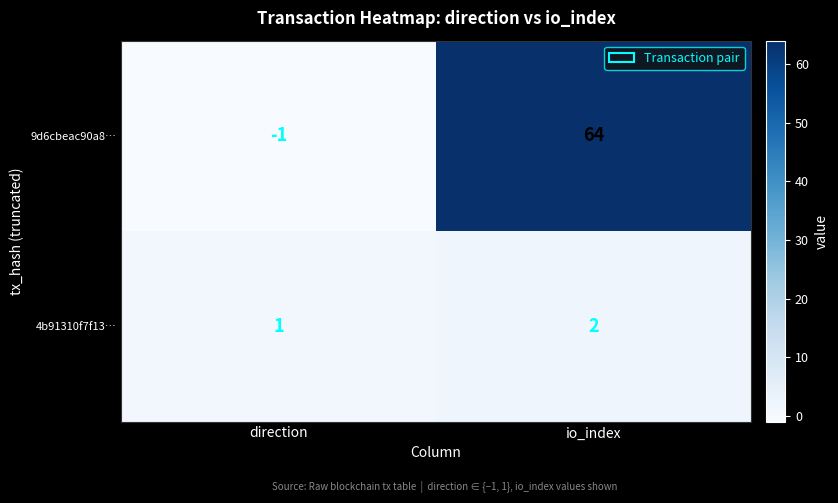

Rank the series by their maximum value, from lowest to highest.

4b91310f7f13…, 9d6cbeac90a8…